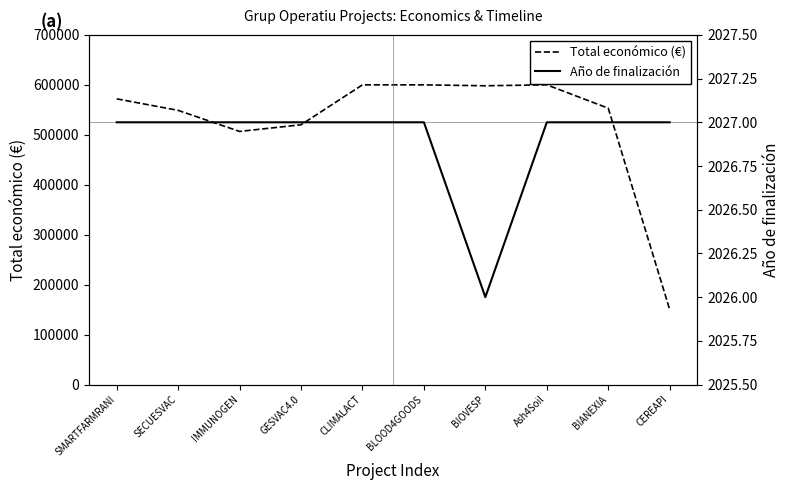

What is the value of the Año de finalización point at the 6th from the left?

2027